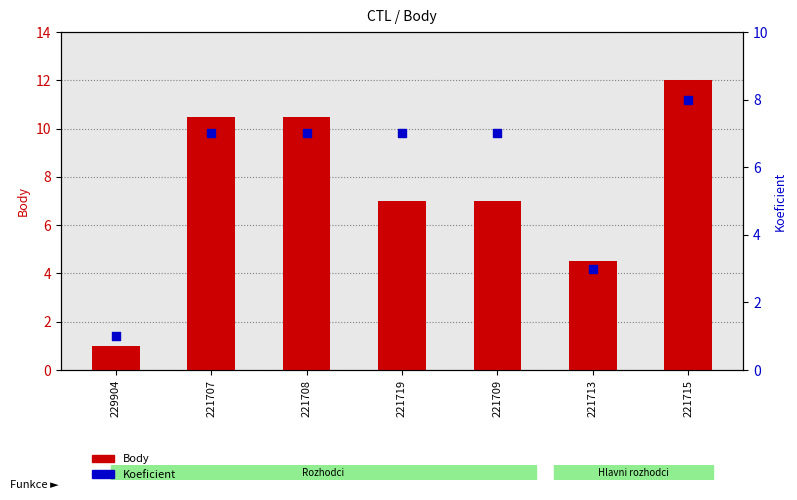

Which series has the largest total across all categories?

Body